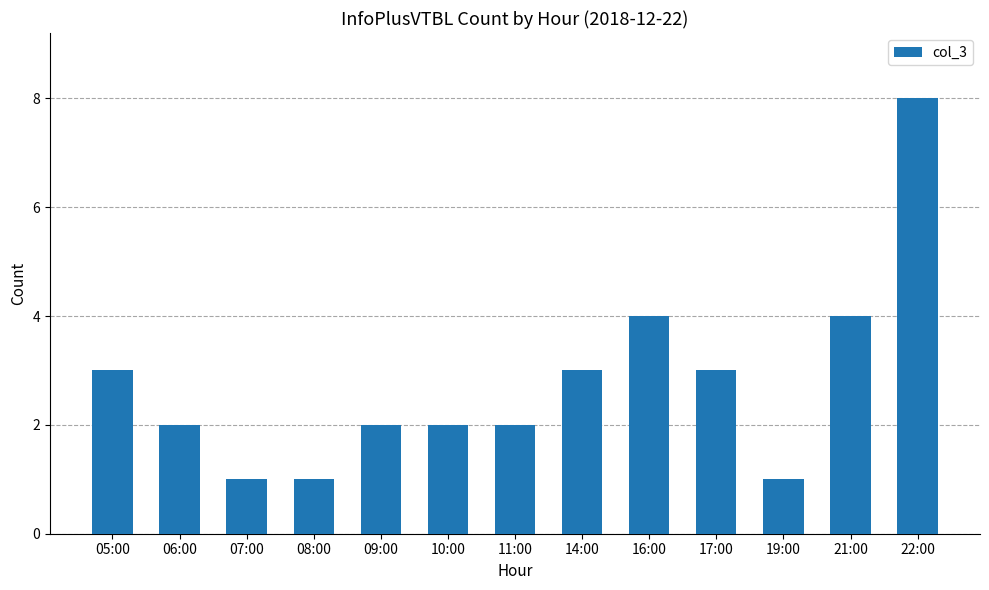

What is the average value?

3